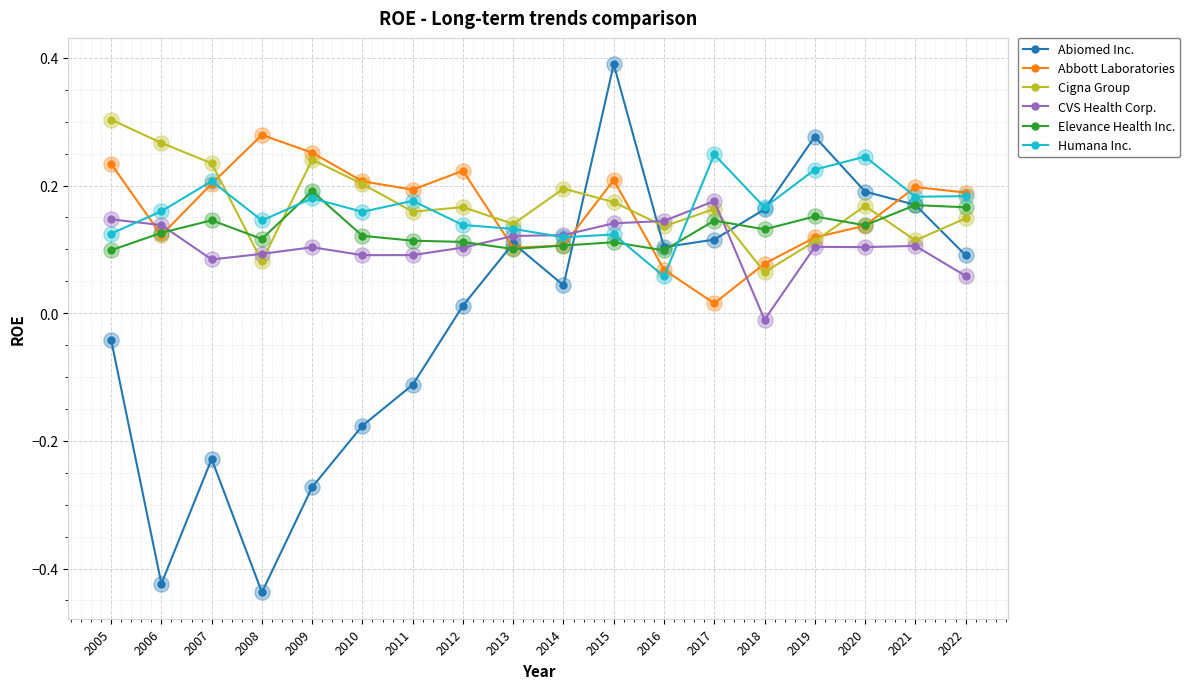

What are all the series names shown in the legend?

Abiomed Inc., Abbott Laboratories, Cigna Group, CVS Health Corp., Elevance Health Inc., Humana Inc.